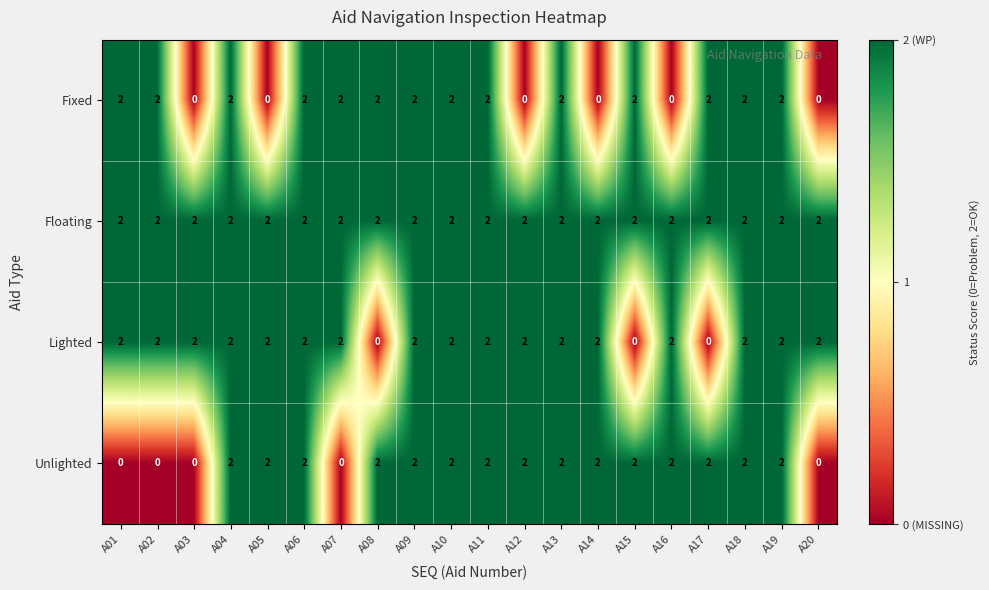

Which series changed the most between A06 and A07?

Unlighted